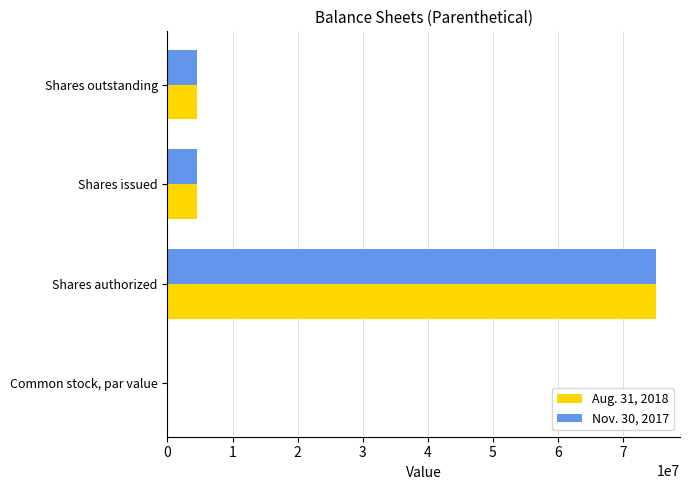

Which category has the highest value in the Nov. 30, 2017 series?

Shares authorized